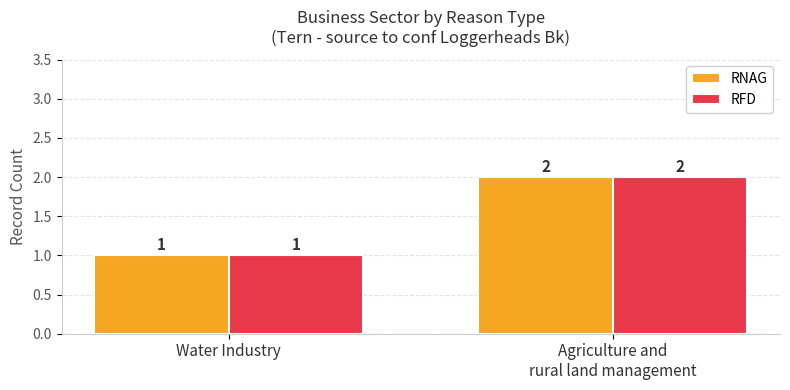

True or false: RNAG has a value of 1 at Water Industry.

True